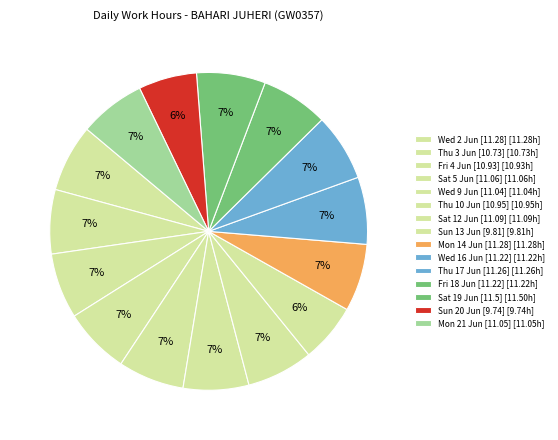

Is there any slice that represents more than half of the pie?

No